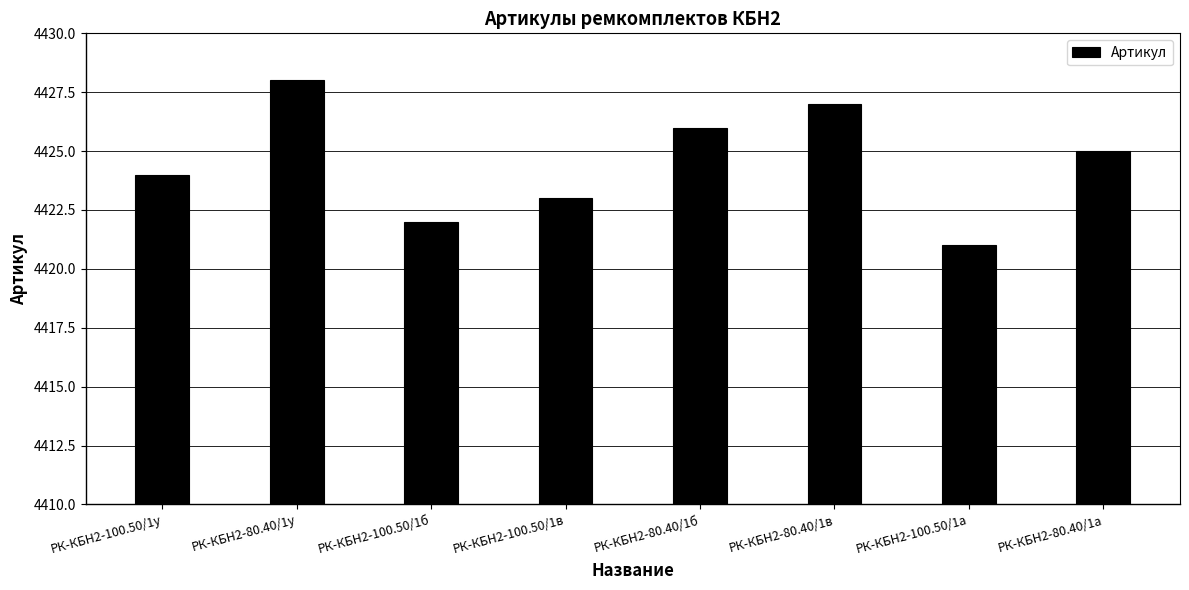

How many data points does each series have?

8